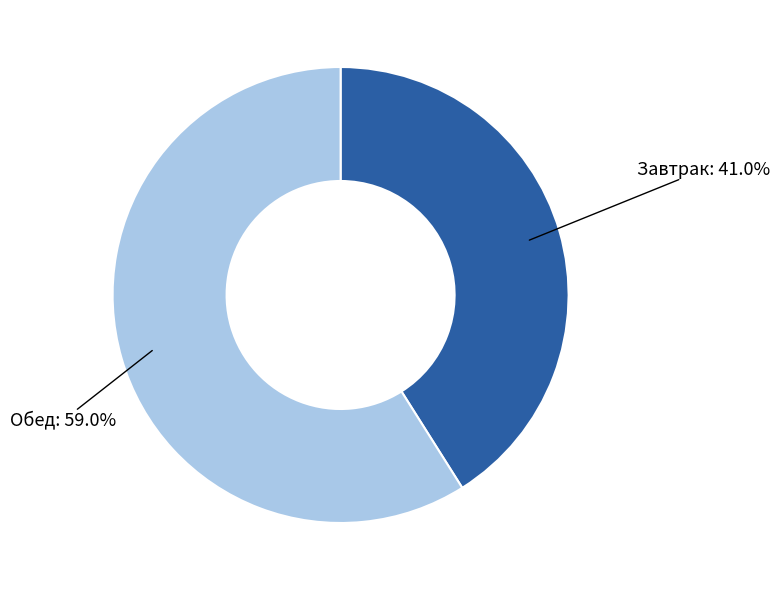

To the nearest percent, what is the average slice percentage?

50%